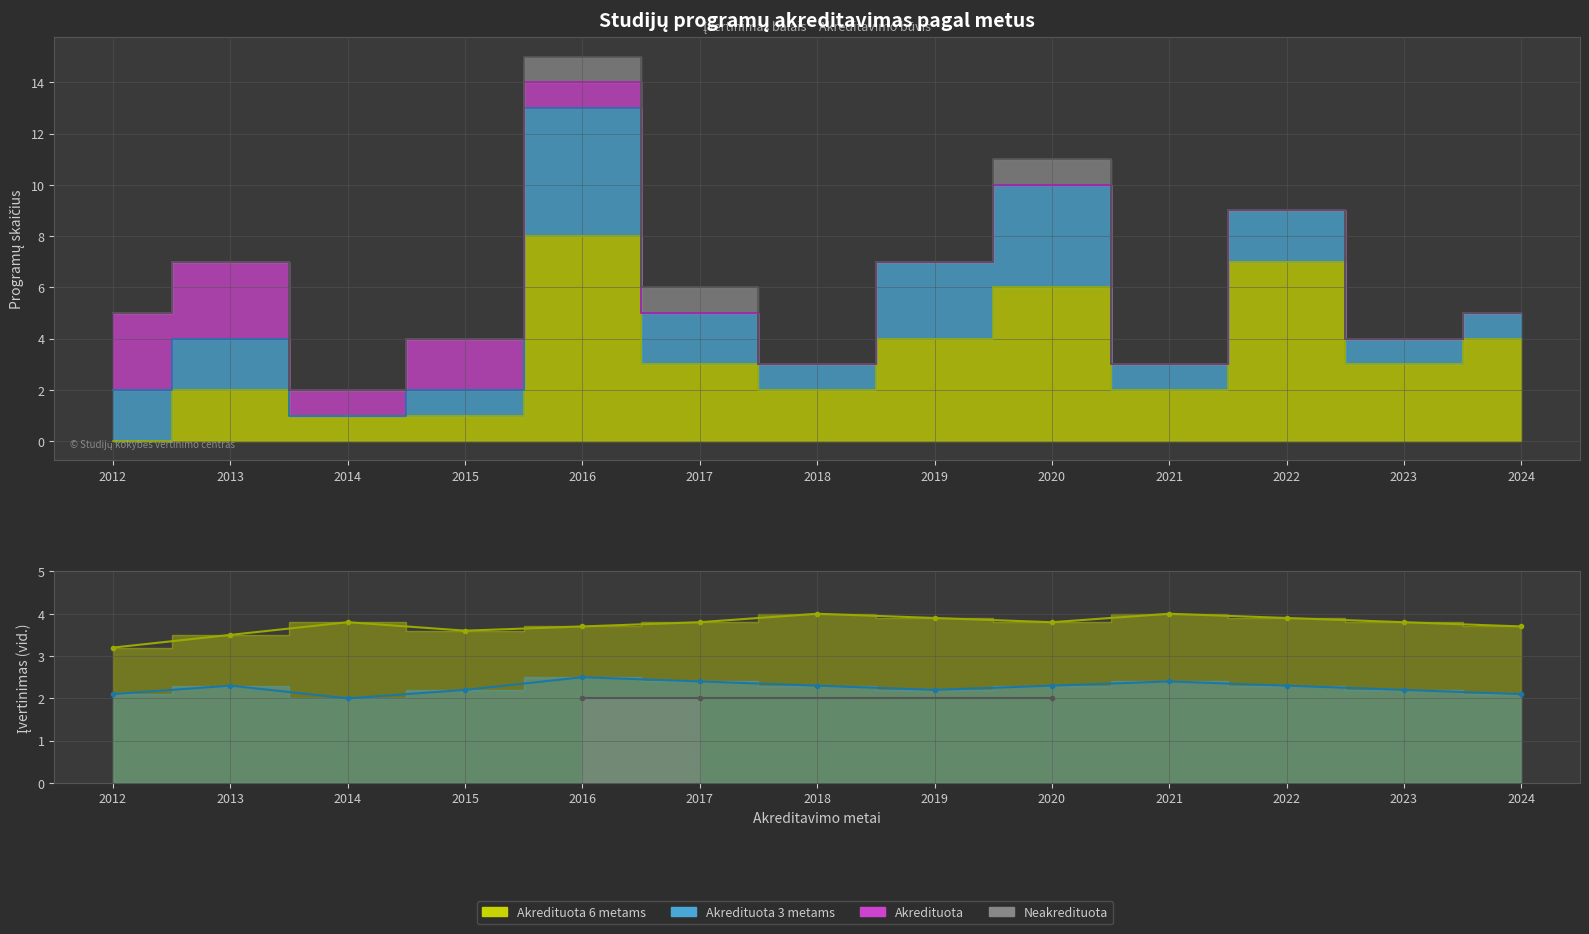

What is the value of the Akredituota 3 metams point at the 11th from the left?

2